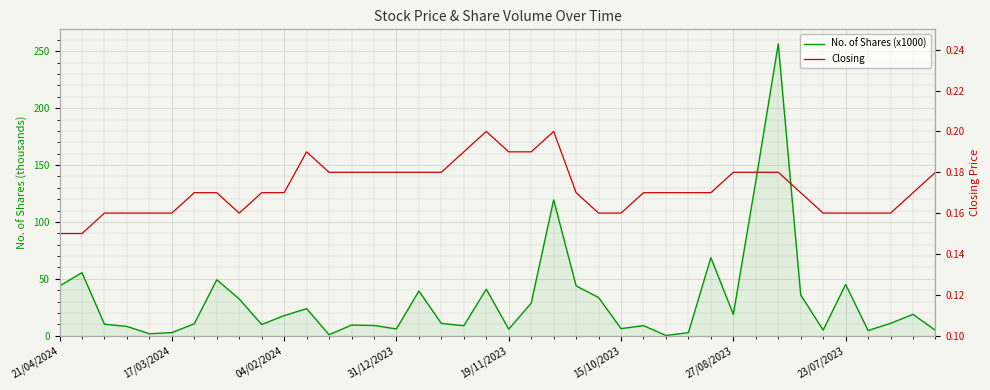

Between 19 and 35, which series saw the biggest shift?

No. of Shares (x1000)